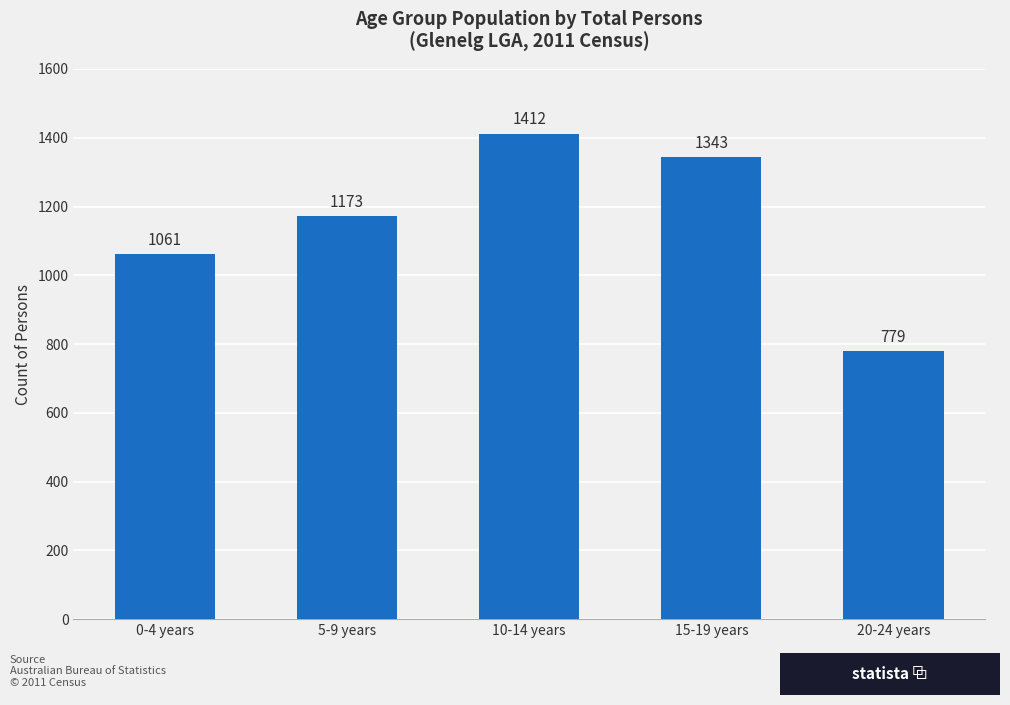

Rank the categories by value from lowest to highest.

20-24 years, 0-4 years, 5-9 years, 15-19 years, 10-14 years